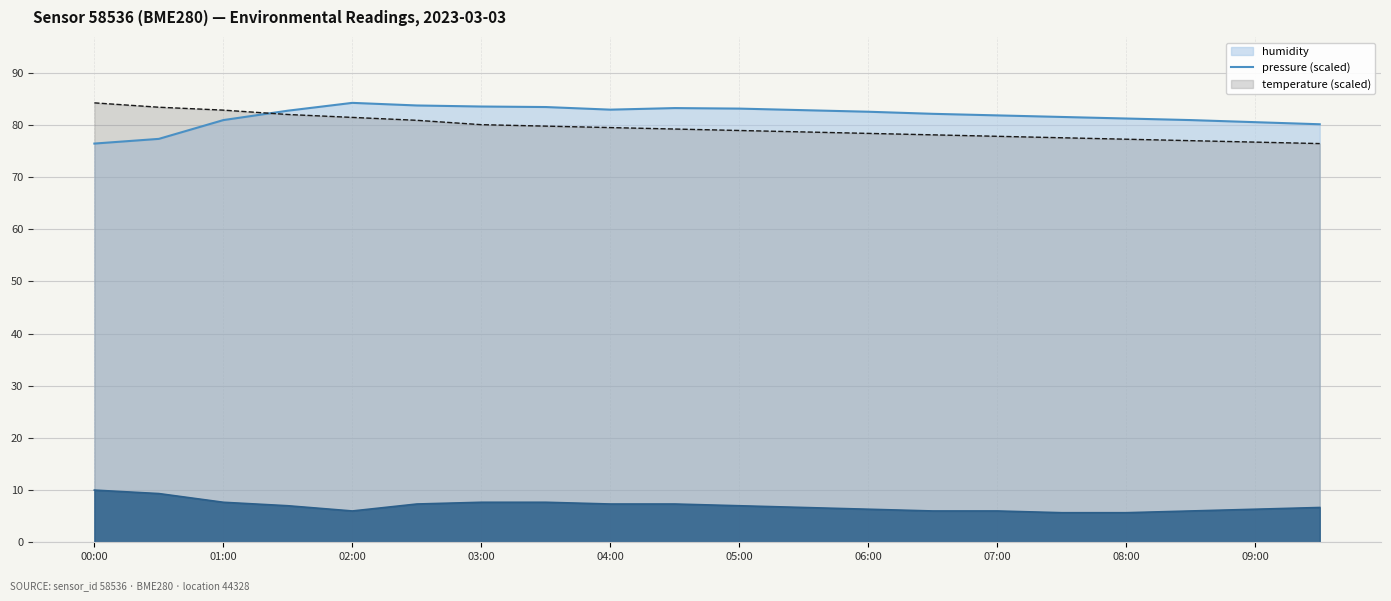

What is the maximum value shown in the chart?

84.2